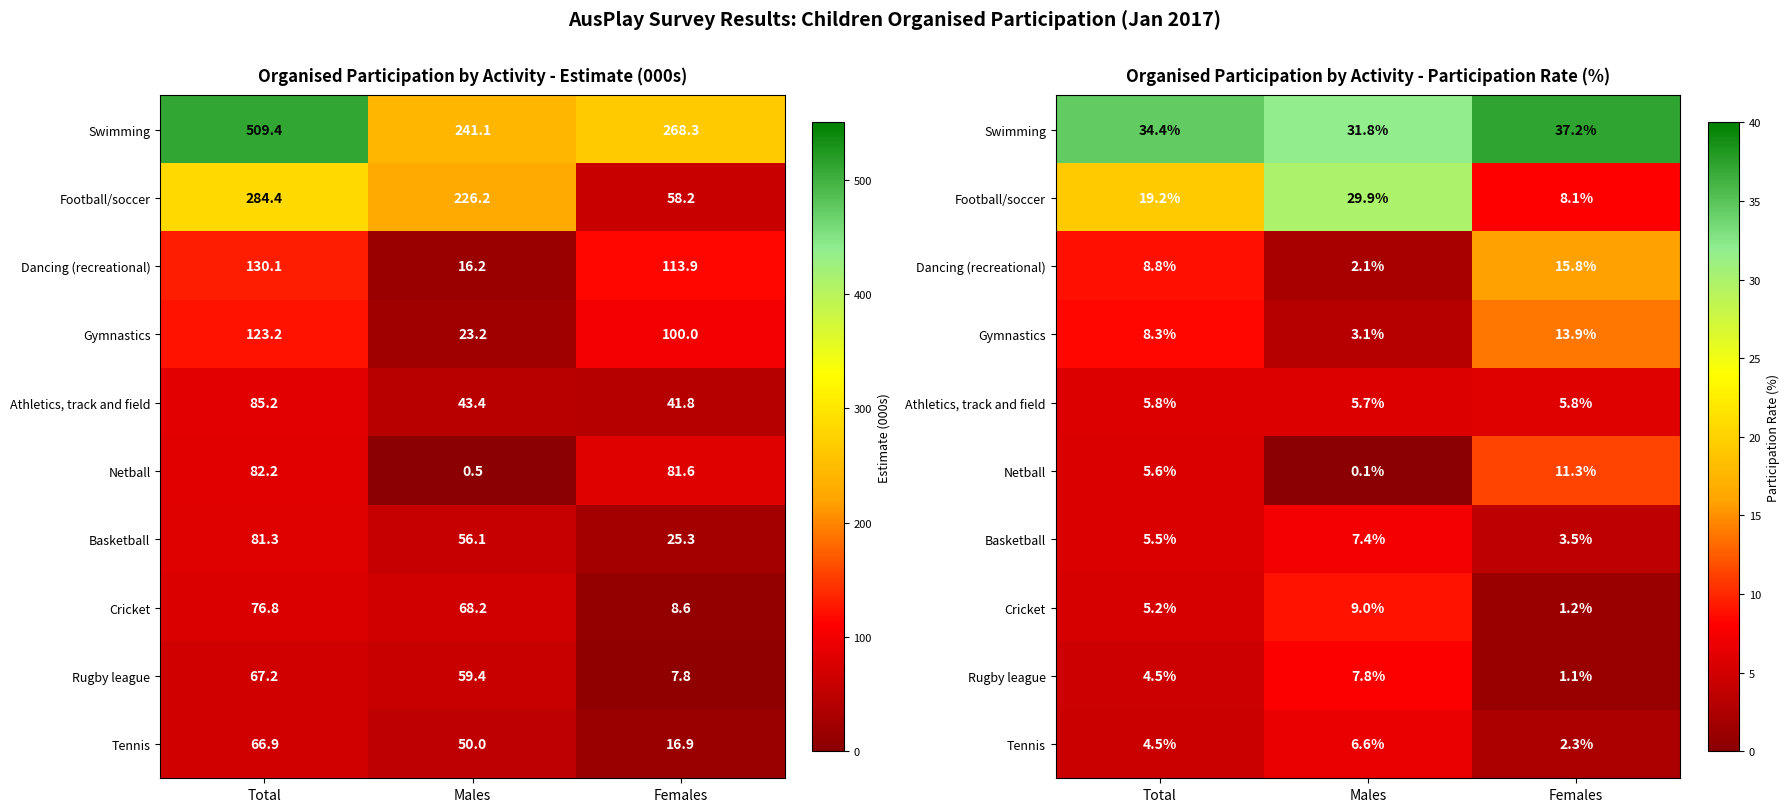

Which category has the lowest value across all series?

Males